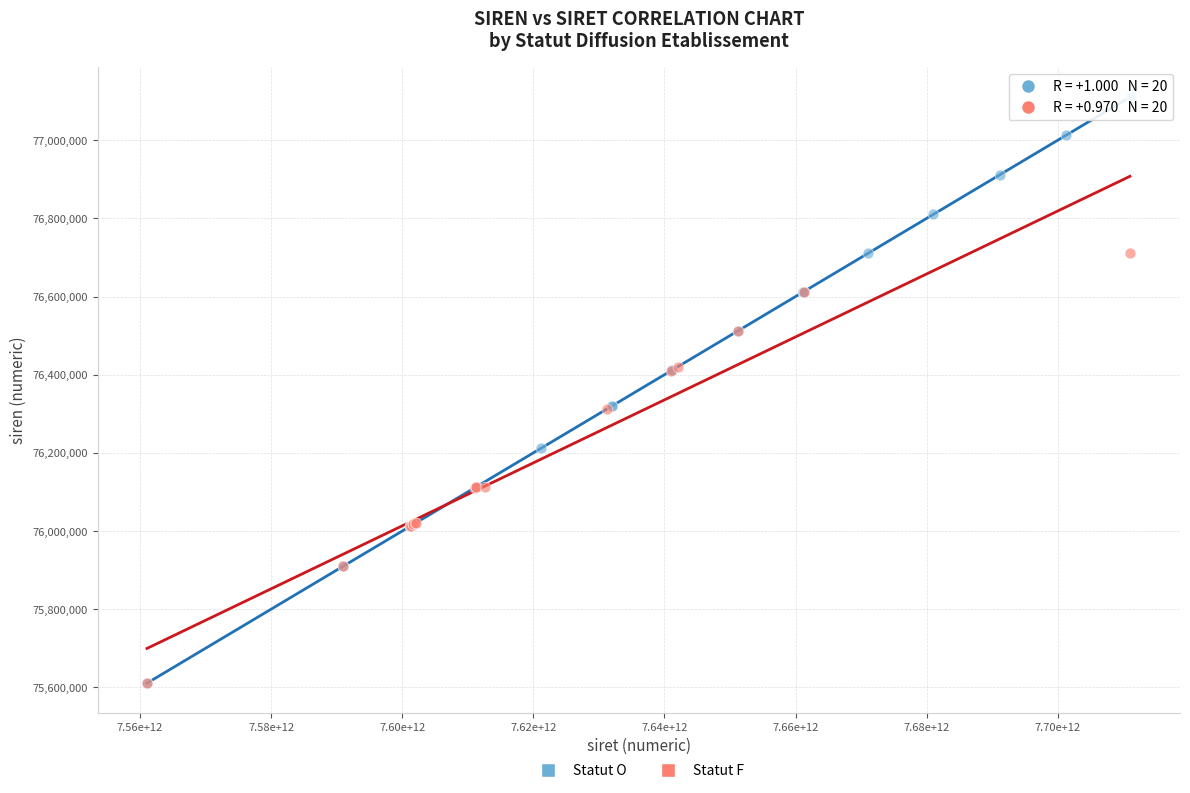

Which series has the widest spread of Y values?

Statut O